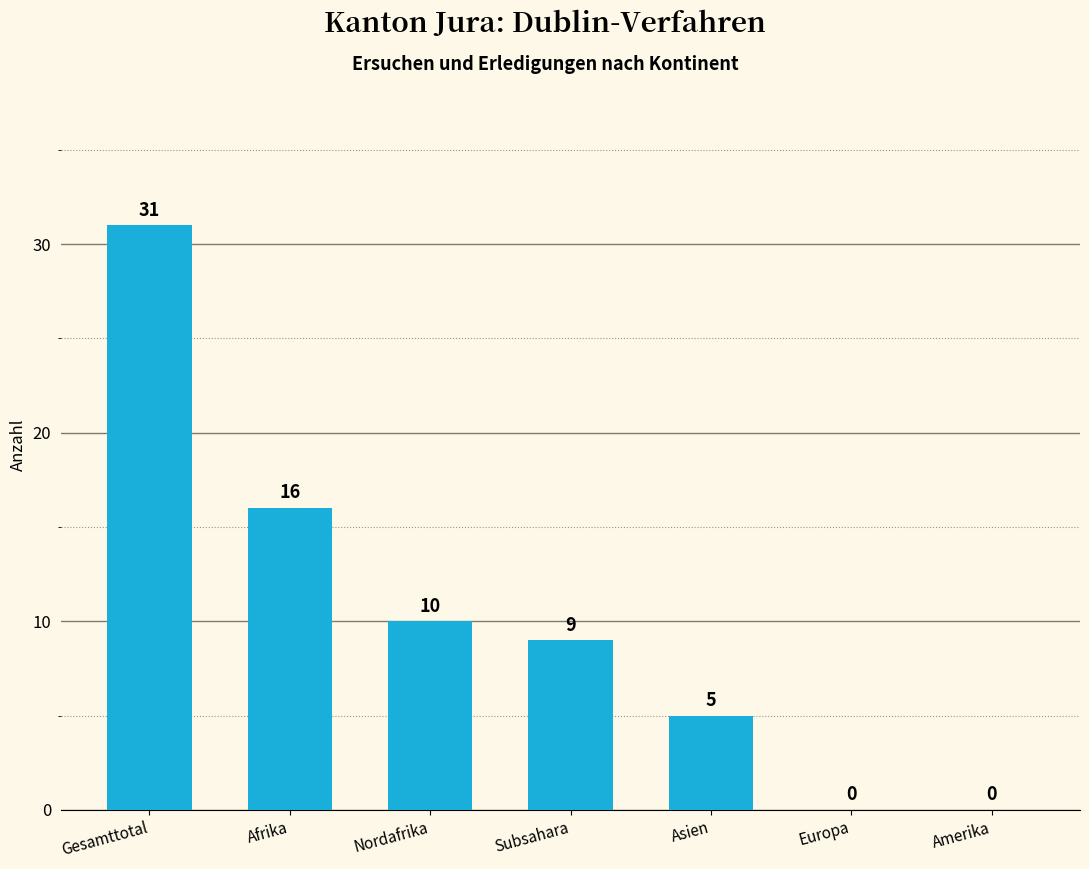

What is the change in value from Nordafrika to Europa?

-10